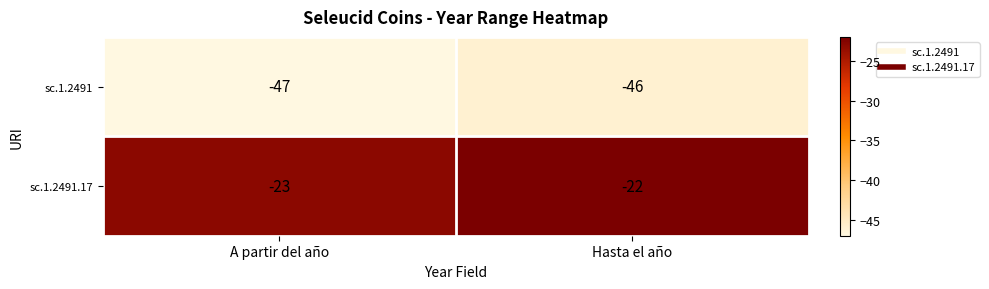

What is the total value across all series at A partir del año?

-70